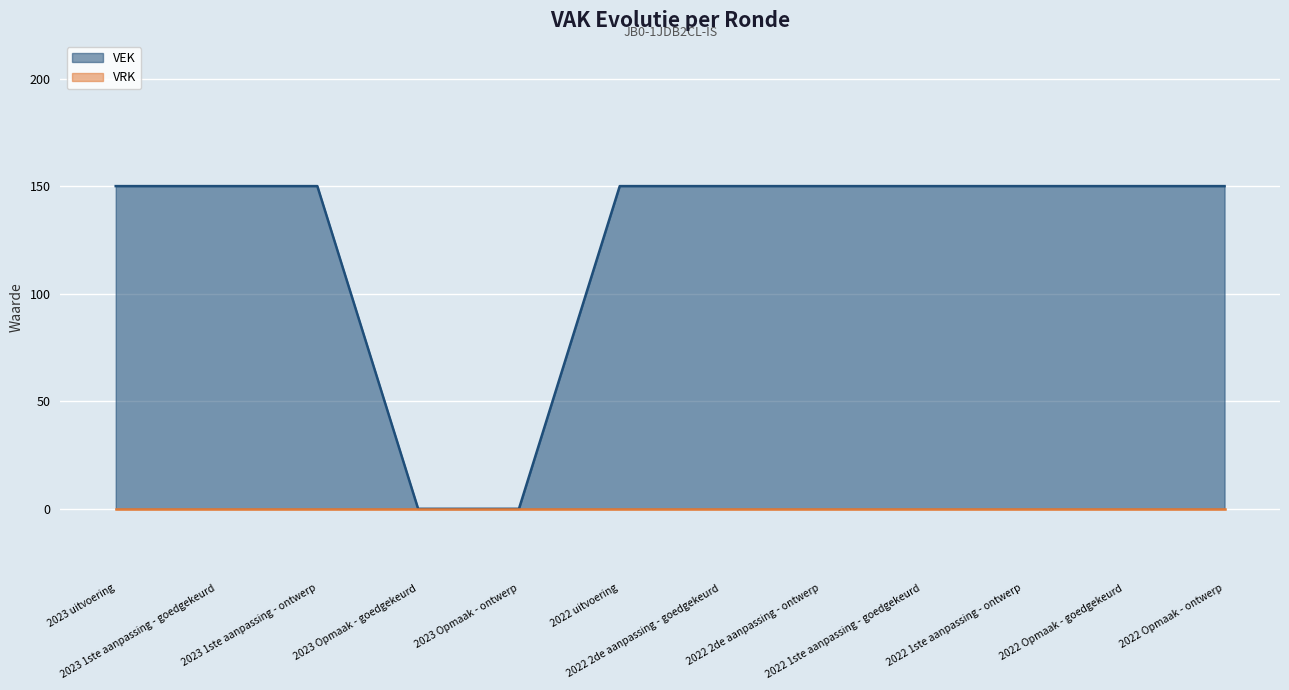

What is the value of the 2nd point from the left?

150